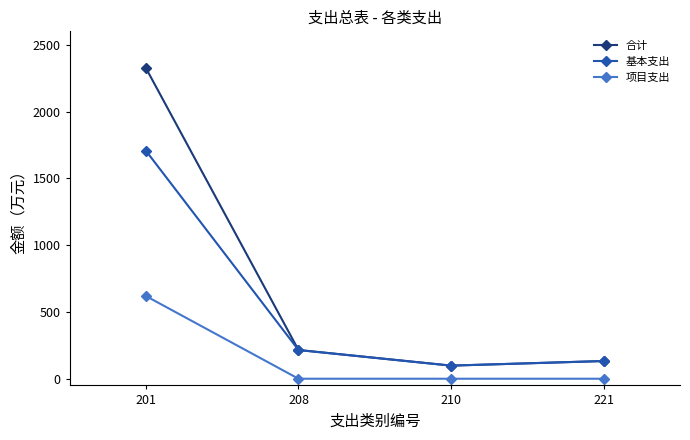

How many lines are shown in the chart?

3